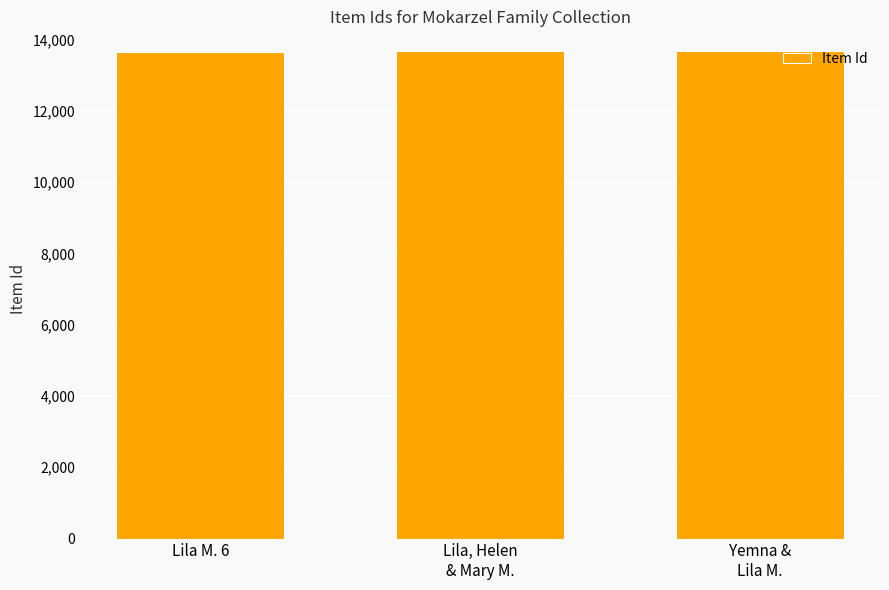

What is the label of the 2nd bar from the left?

Lila, Helen
& Mary M.